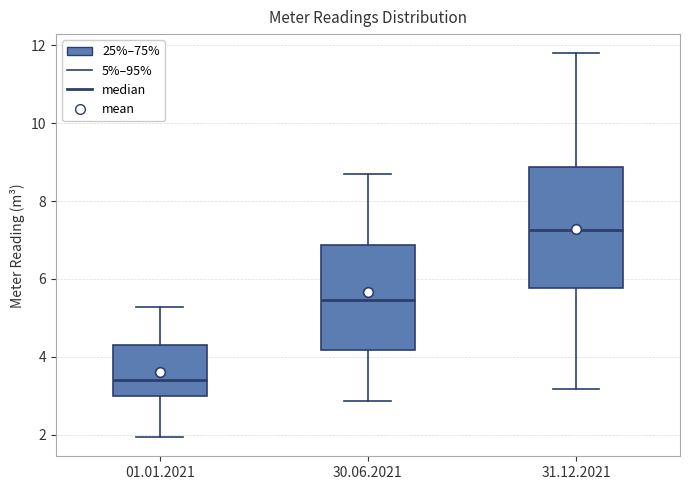

Where does the lower whisker of the box for 31.12.2021 end on the y-axis? The values are not printed on the chart, so give them approximately, as read against the axis.

3.2